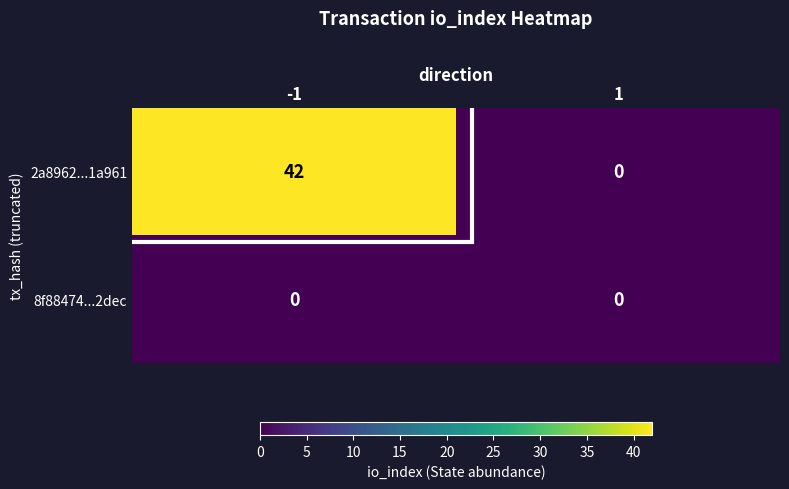

Which series changed the most between -1 and 1?

2a8962...1a961